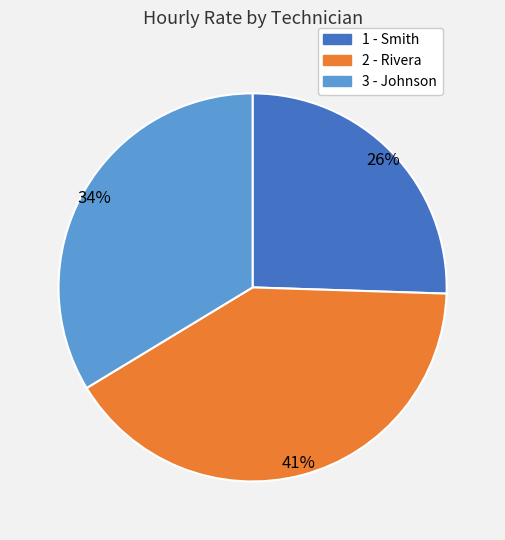

The 3 - Johnson slice represents 43% of the pie. True or false?

False